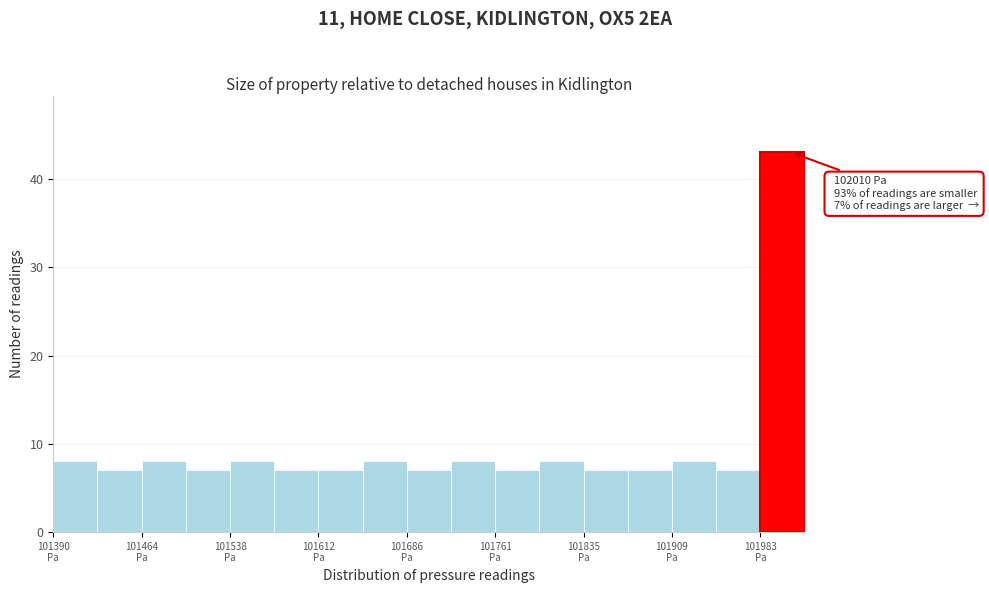

Read against the x-axis, roughly where is the centre of the tallest bar?

102000